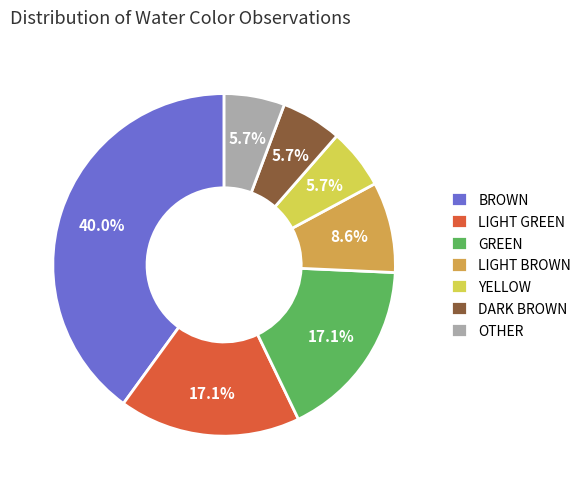

How much of the chart is everything except BROWN?

60.0%